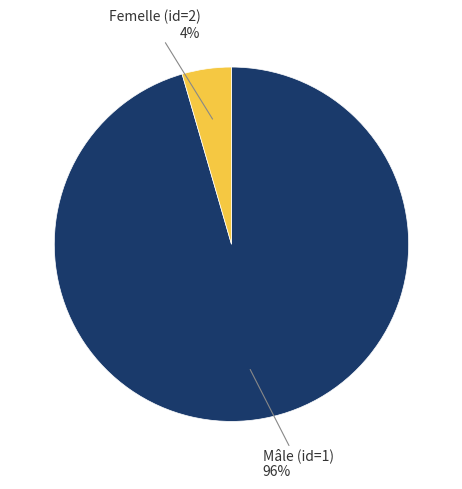

How many slices are in this pie chart?

2